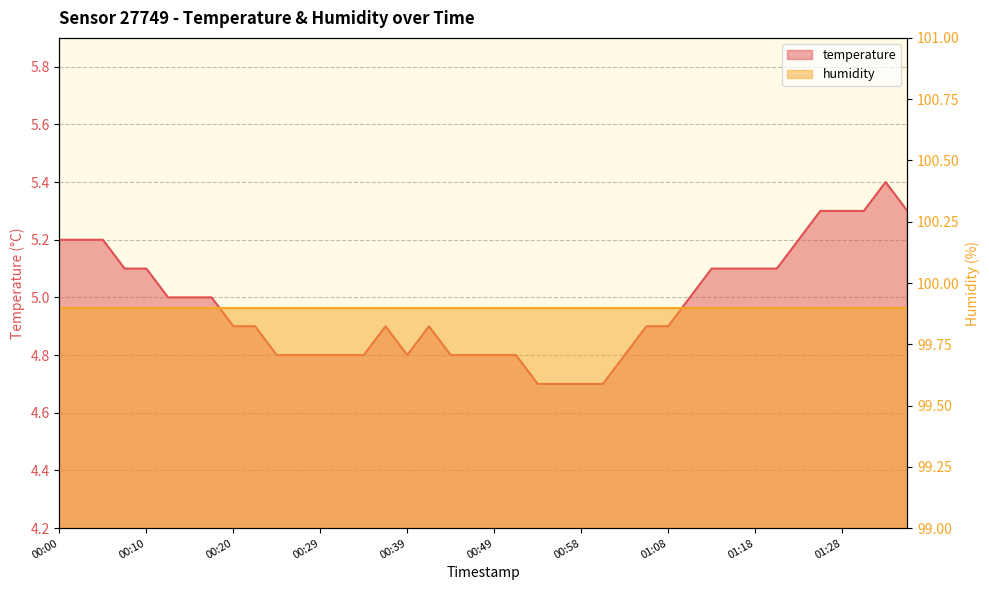

What is the difference between the maximum and minimum values?

0.7